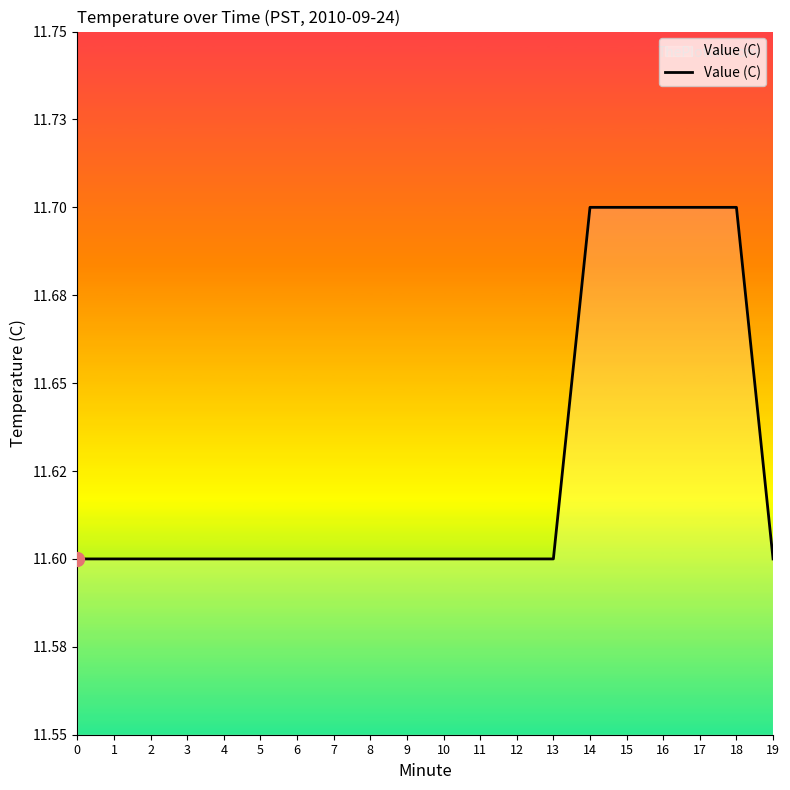

Rank the categories by value from highest to lowest.

14, 15, 16, 17, 18, 0, 1, 2, 3, 4, 5, 6, 7, 8, 9, 10, 11, 12, 13, 19